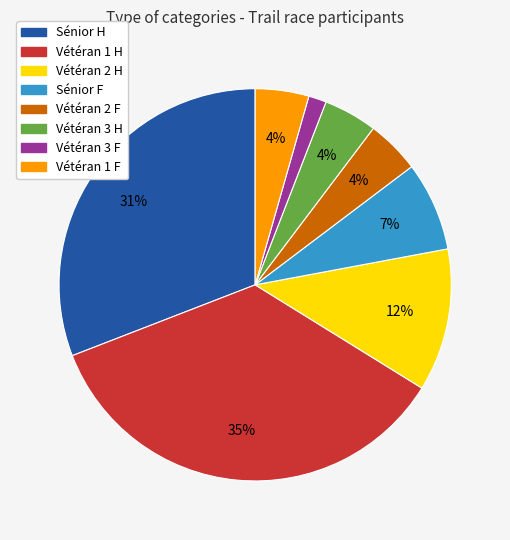

True or false: Vétéran 3 F accounts for 15% of the total.

False